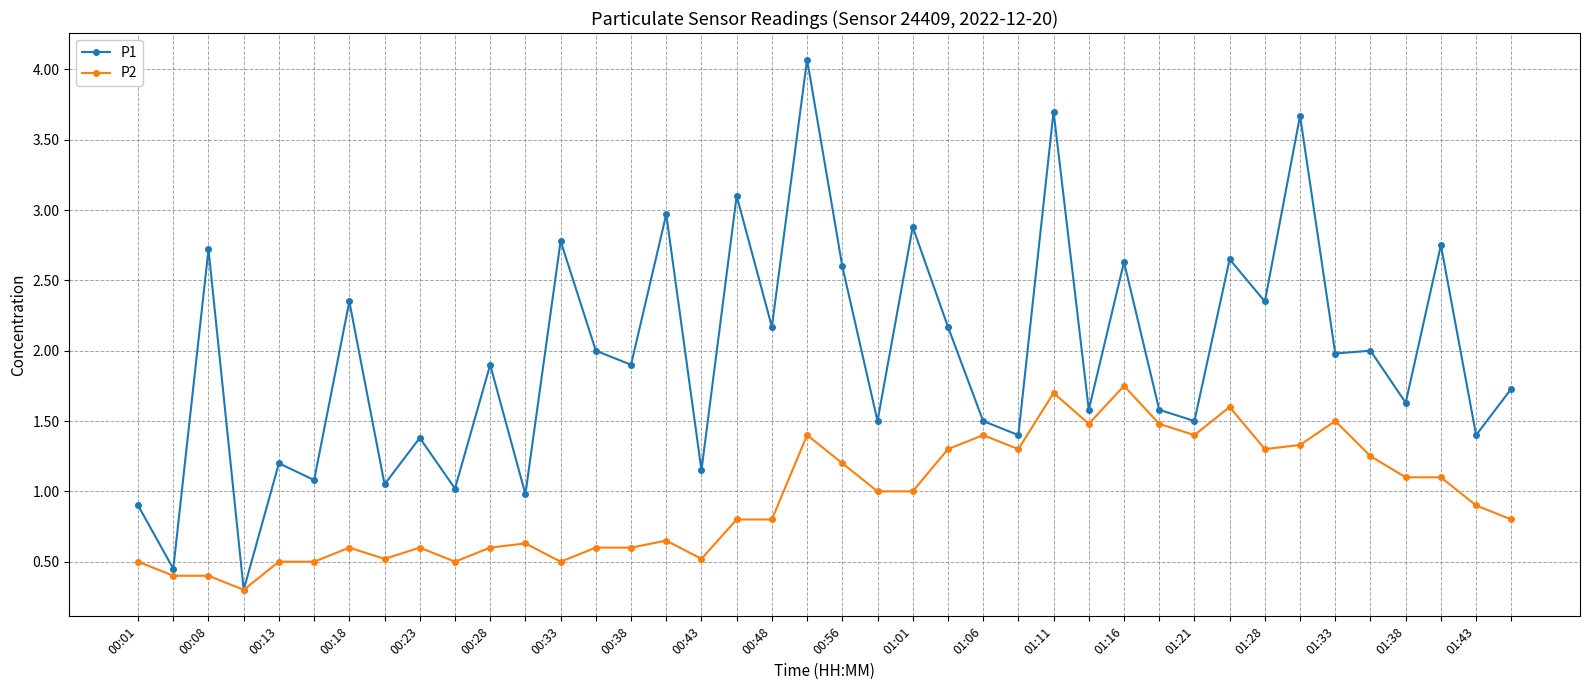

Which series has the largest total across all categories?

P1